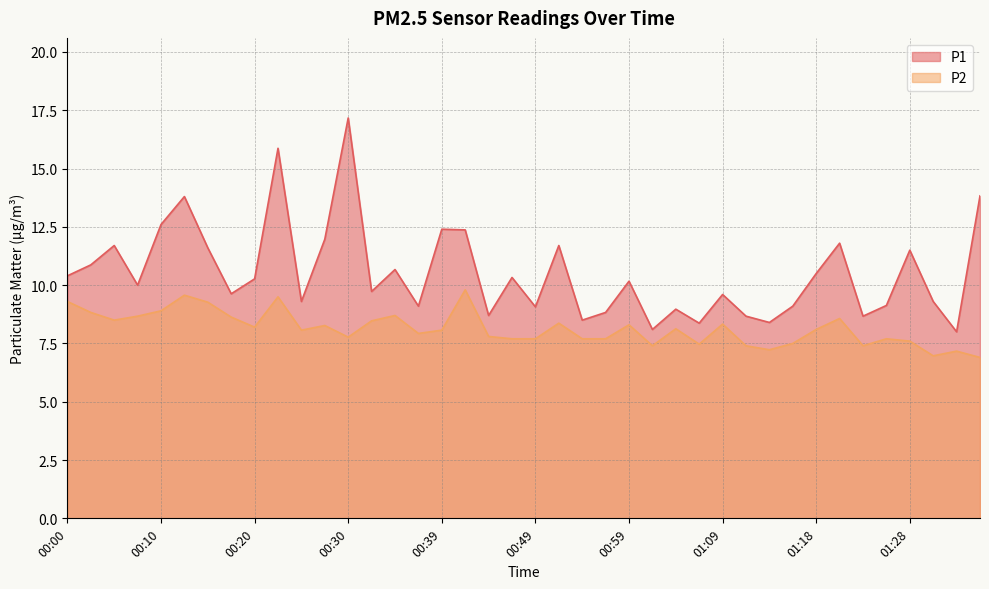

Rank the series by their average value, from highest to lowest.

P1, P2